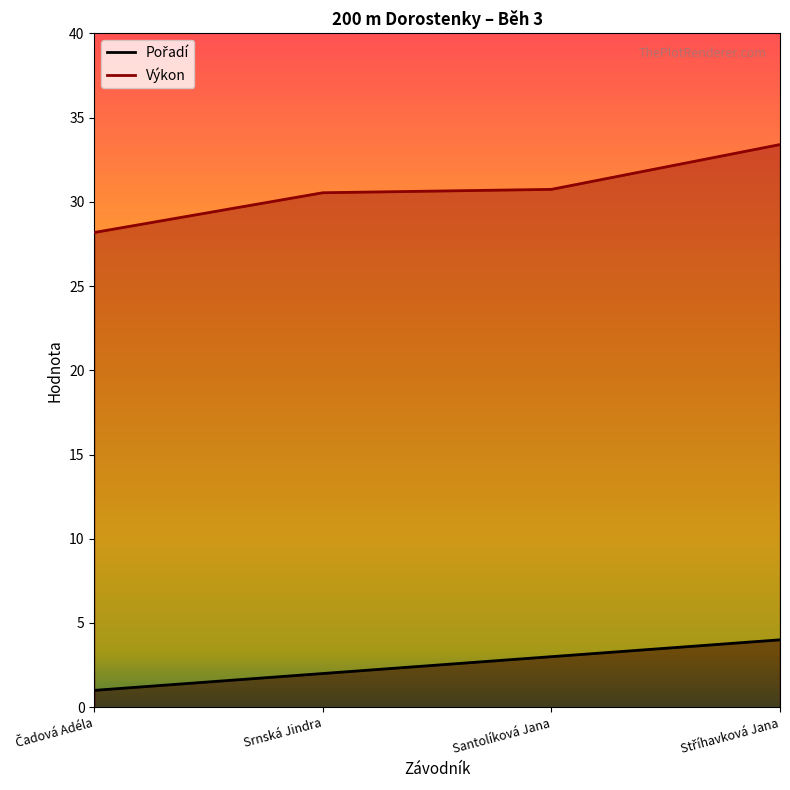

Which series has the largest range (max minus min)?

Výkon